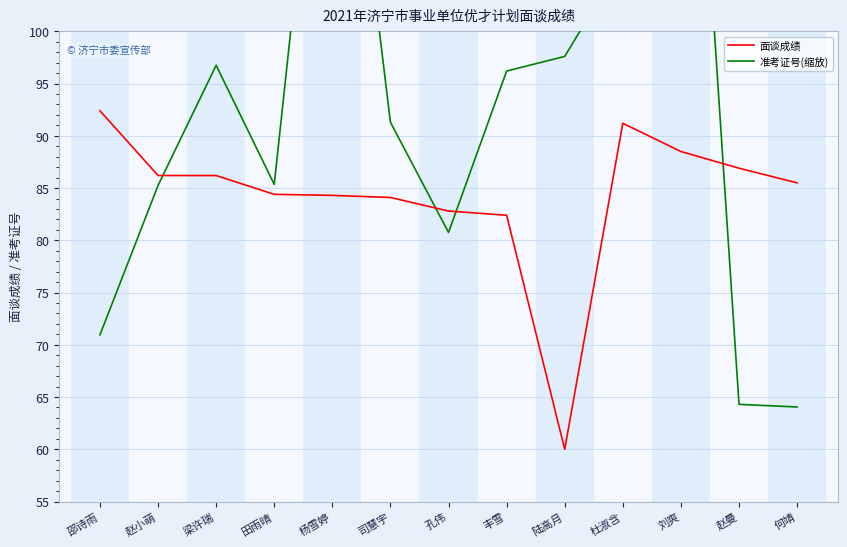

How many intersections are there between 准考证号(缩放) and 面谈成绩?

4